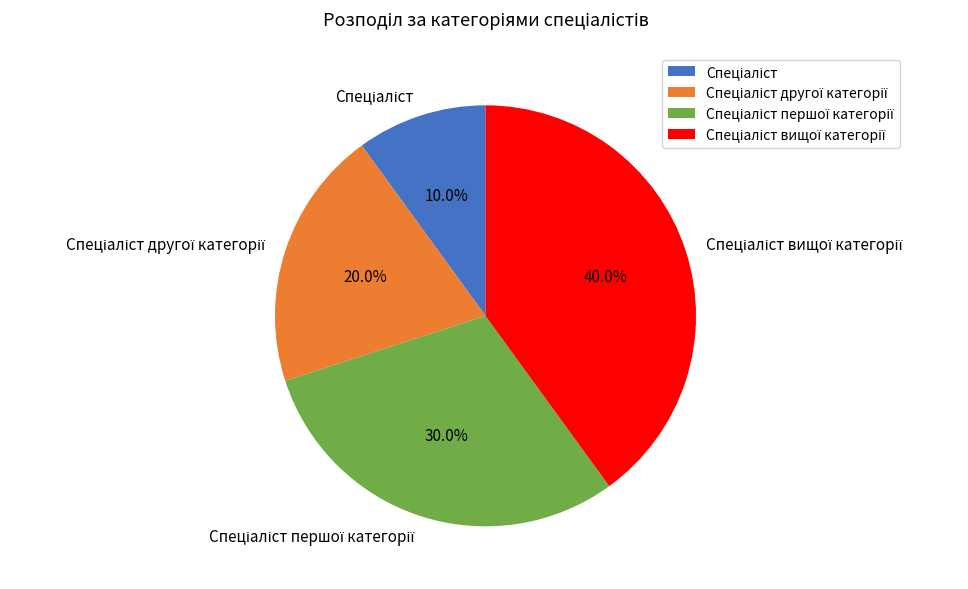

Is there any slice that represents more than half of the pie?

No